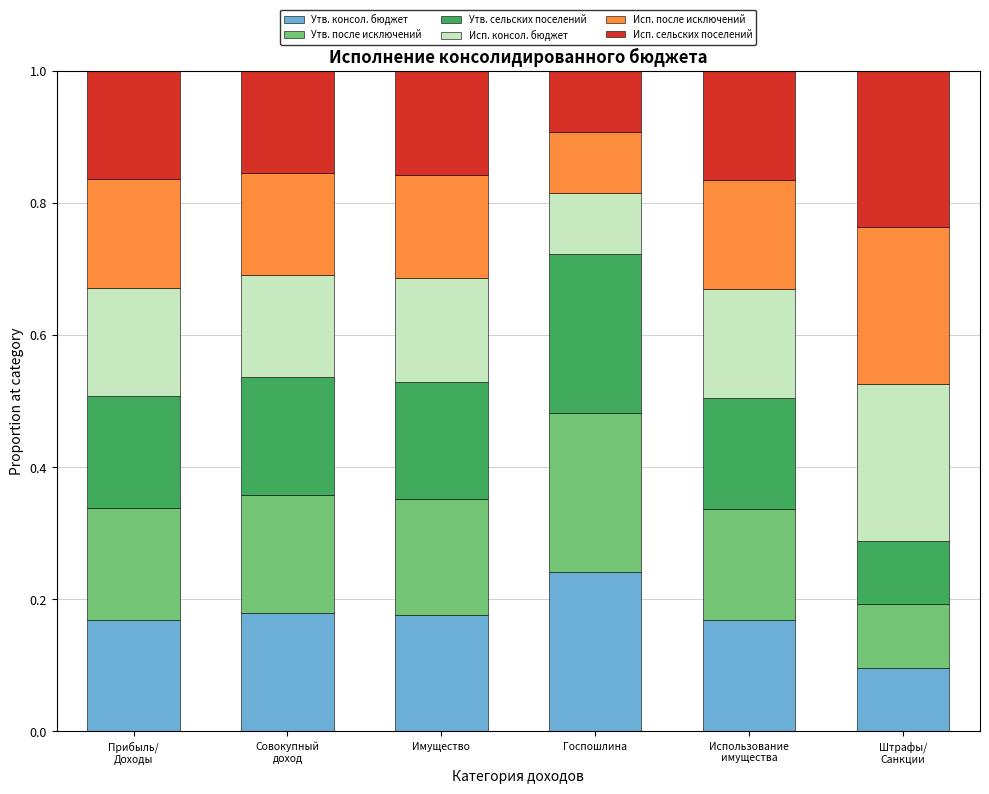

Where is Утв. консол. бюджет nearest to the value 0?

Штрафы/
Санкции